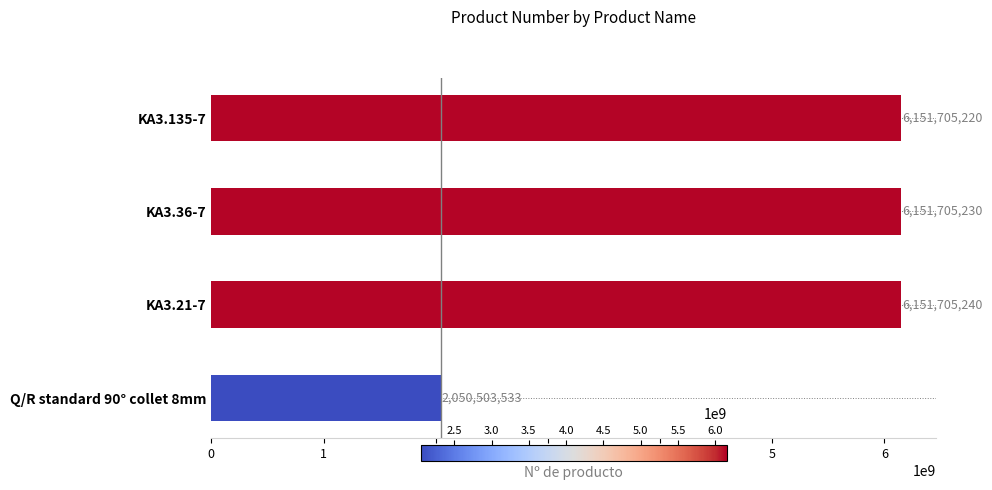

Which label corresponds to the smallest value in the chart?

Q/R standard 90° collet 8mm